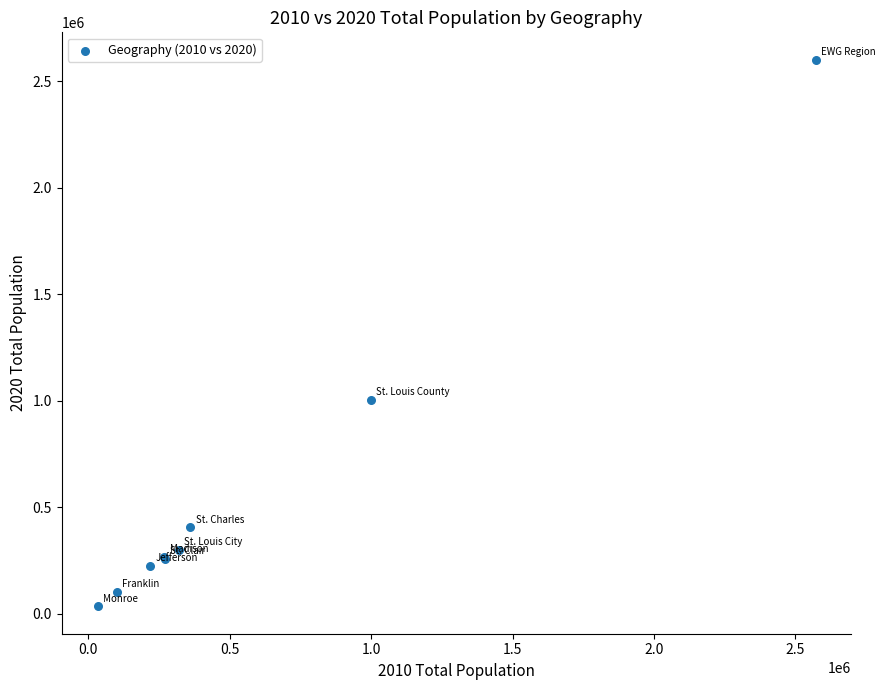

What Y value in the scatter plot is closest to 1317784?

1004125